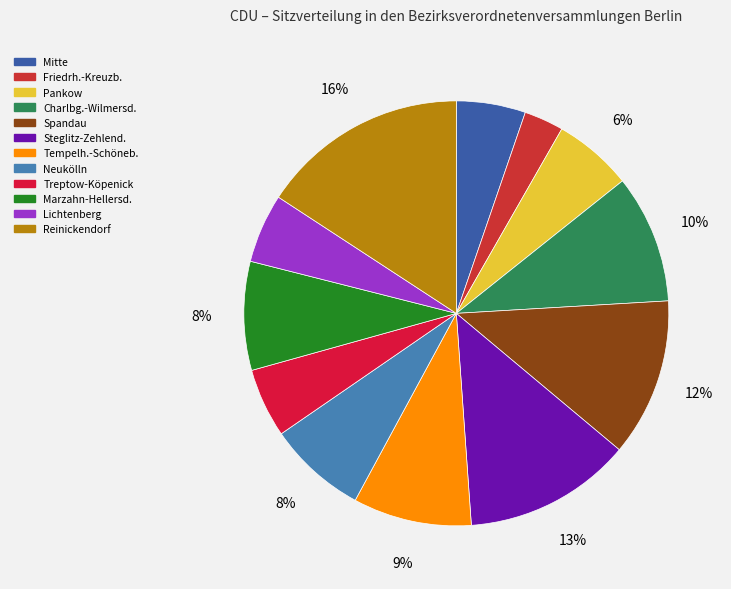

To the nearest percent, what percentage of the pie is Pankow?

6%